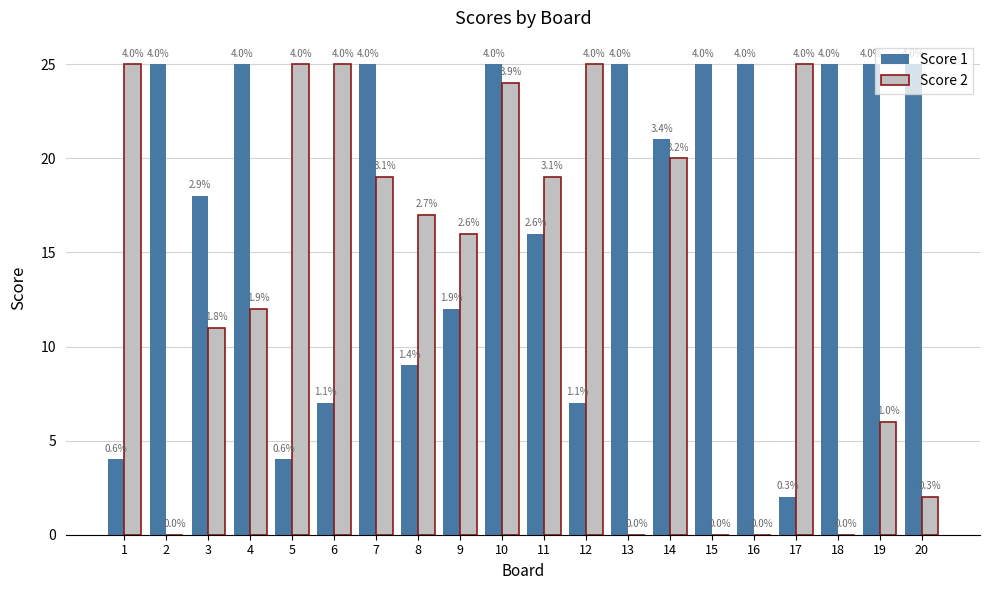

Reading left to right, what are all the values shown in this chart?

Score 1: 1=4	2=25	3=18	4=25	5=4	6=7	7=25	8=9	9=12	10=25	11=16	12=7	13=25	14=21	15=25	16=25	17=2	18=25	19=25	20=25
Score 2: 1=25	2=0	3=11	4=12	5=25	6=25	7=19	8=17	9=16	10=24	11=19	12=25	13=0	14=20	15=0	16=0	17=25	18=0	19=6	20=2